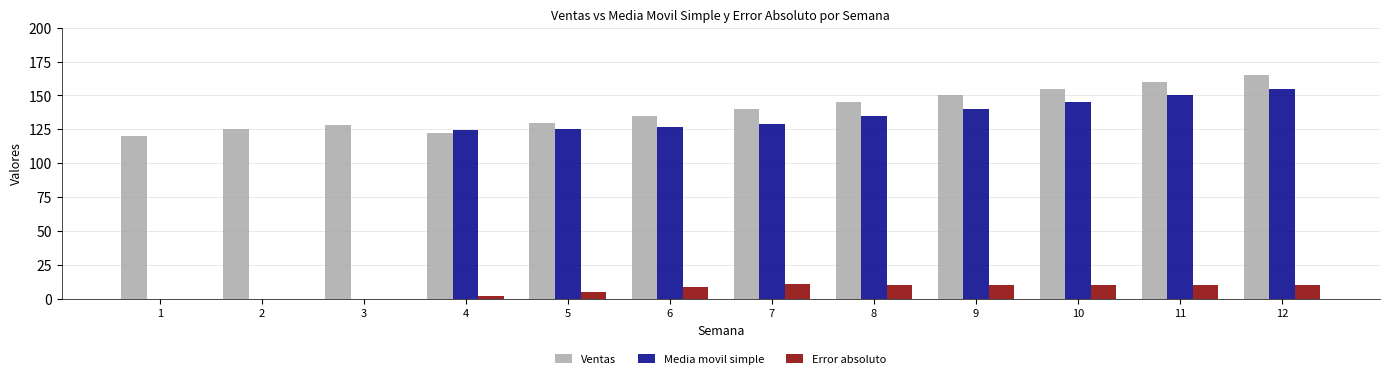

Between 3 and 11, which series saw the biggest shift?

Media movil simple